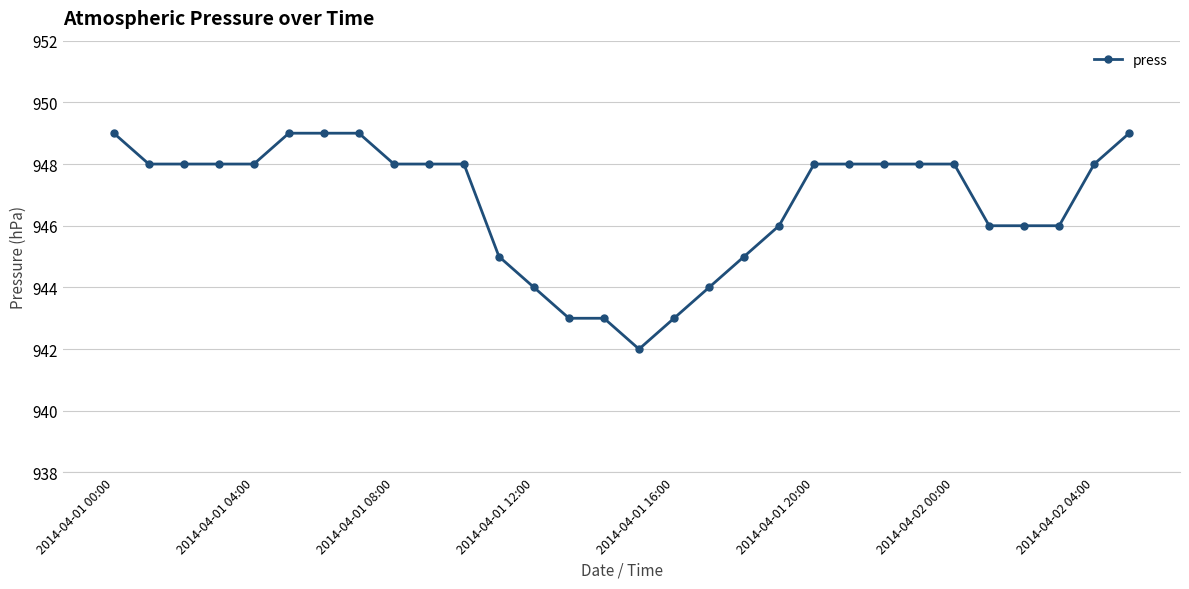

What is the sum of all values?

28402